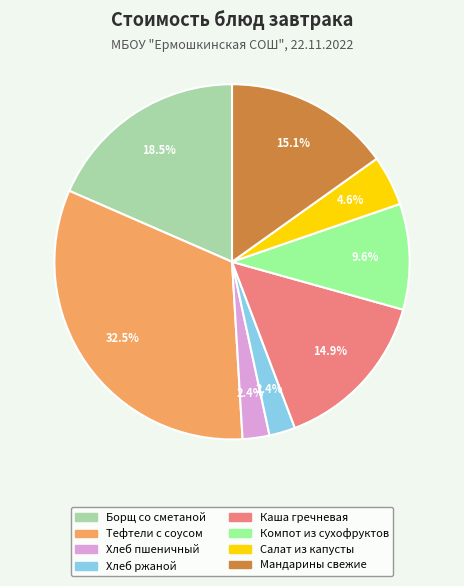

Which slice is the largest?

Тефтели с соусом